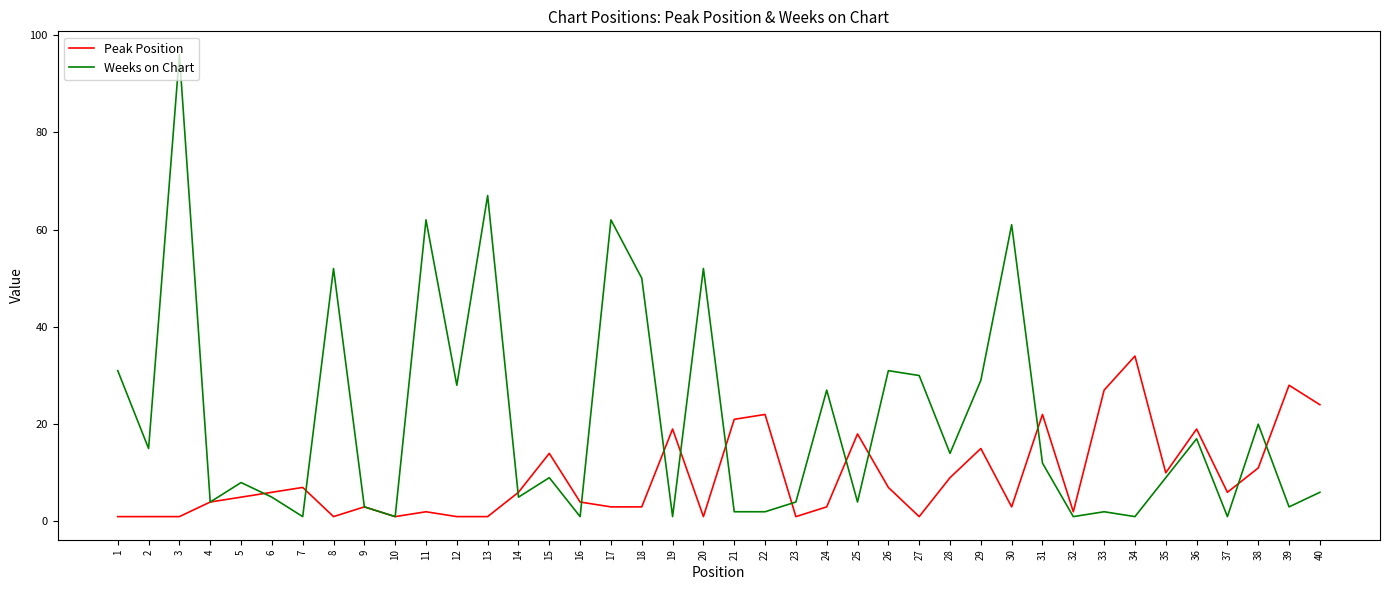

Rank the series at 29 from lowest to highest value.

Peak Position, Weeks on Chart